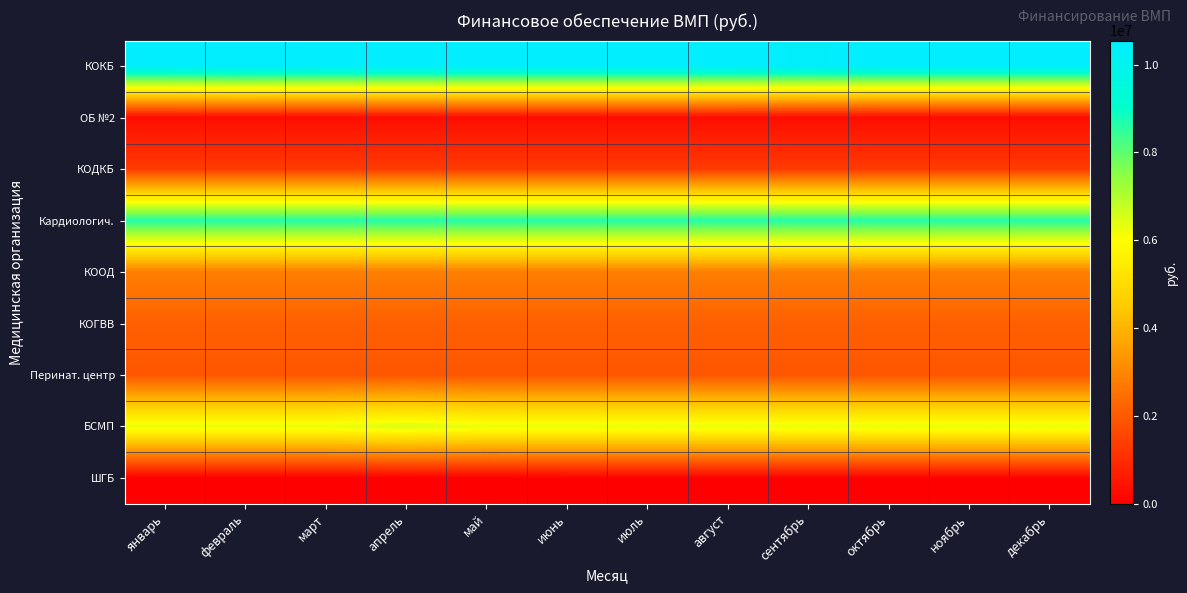

How many distinct data groups are displayed?

9